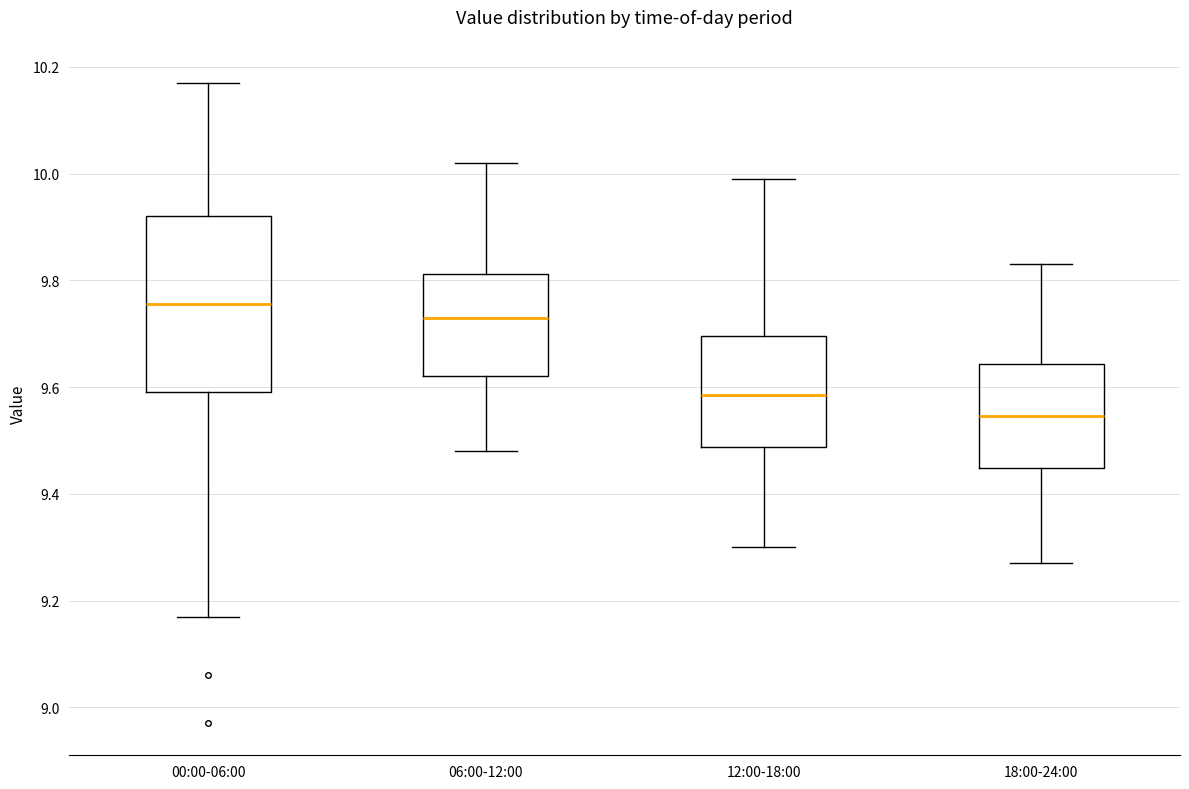

Reading left to right, read every box against the y-axis: the position of its median line, the range the box covers, and the ends of its whiskers. The values are not printed on the chart, so give them approximately, as read against the axis.

00:00-06:00: median 9.76, box 9.60 to 9.92, whiskers 9.18 to 10.18
06:00-12:00: median 9.74, box 9.62 to 9.82, whiskers 9.48 to 10.02
12:00-18:00: median 9.58, box 9.48 to 9.70, whiskers 9.30 to 10.00
18:00-24:00: median 9.54, box 9.44 to 9.64, whiskers 9.28 to 9.84